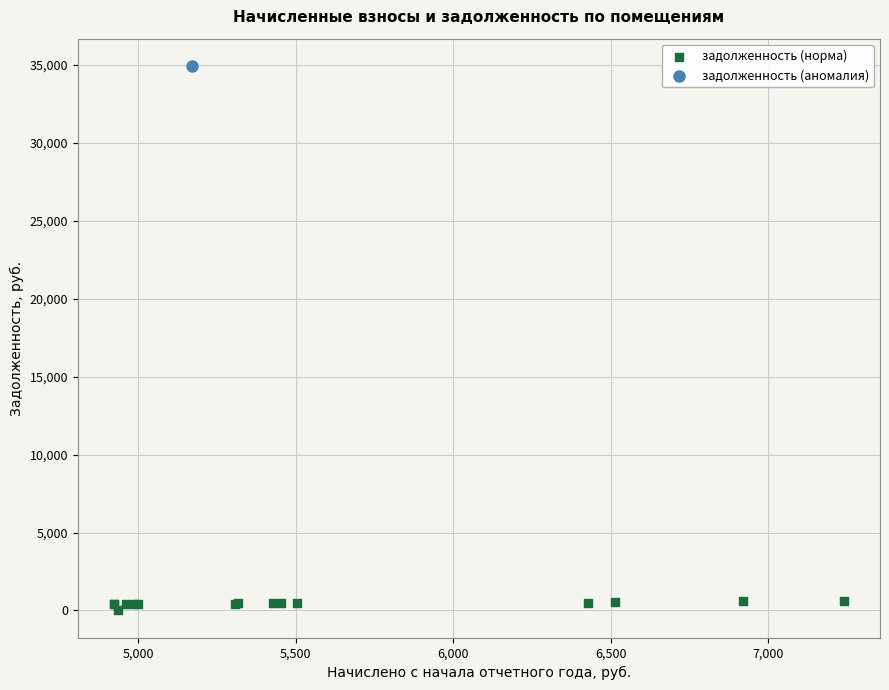

What are all the series names shown in the legend?

задолженность (норма), задолженность (аномалия)